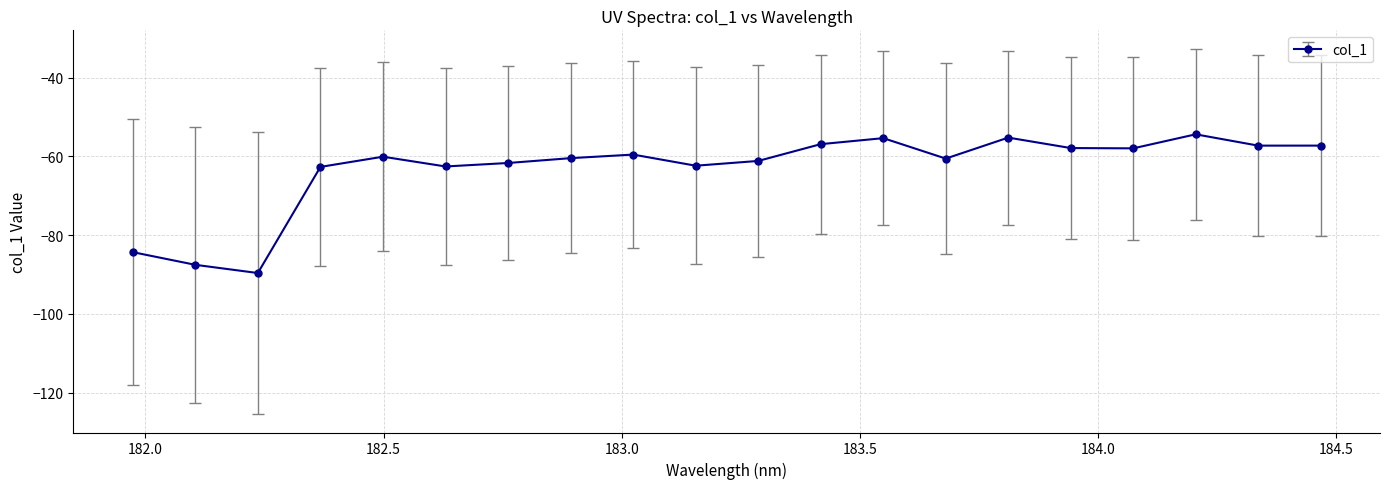

True or false: the data has more than 1 interior local peaks.

True